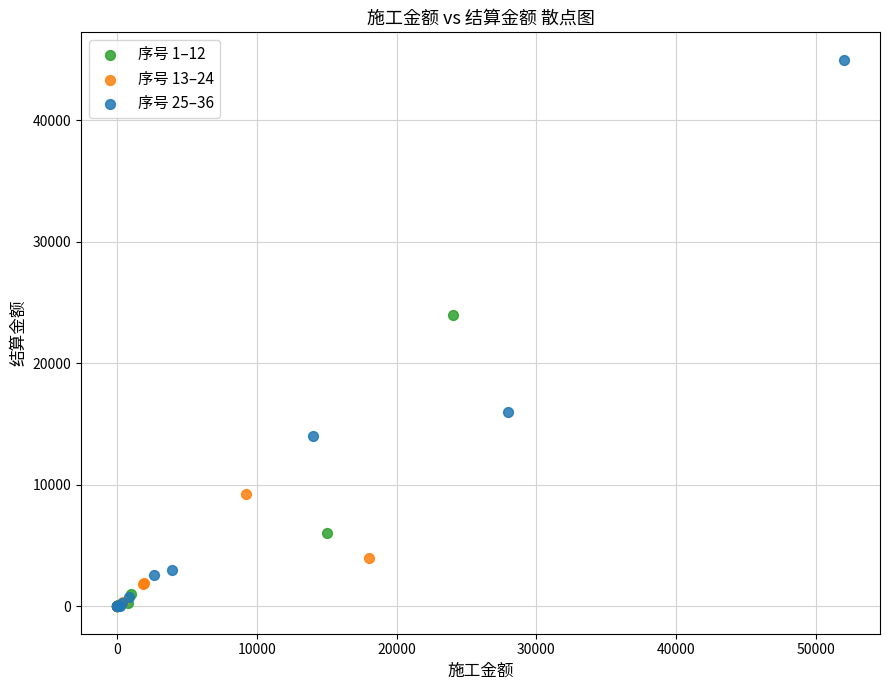

Which series has the widest spread of Y values?

序号 25–36